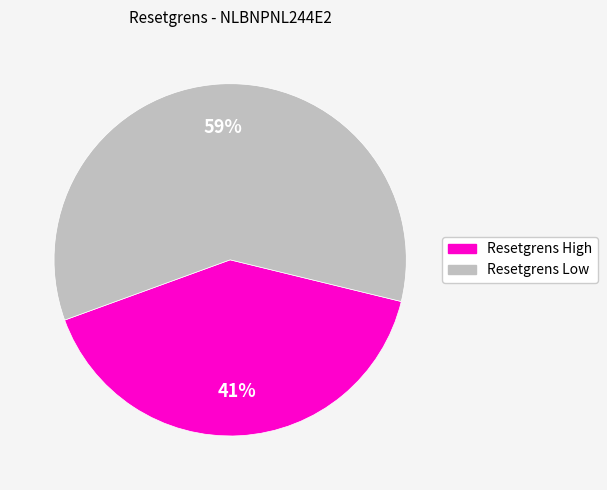

To the nearest percent, what is the average slice percentage?

50%